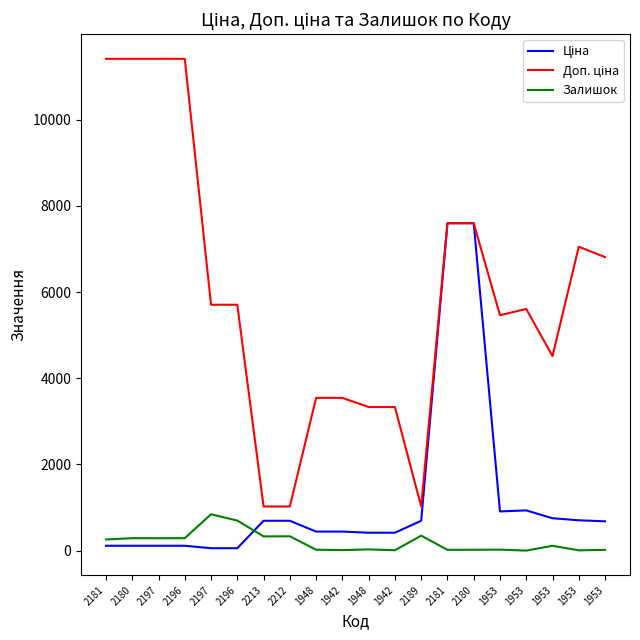

At which category does the chart reach its peak across all series?

2181